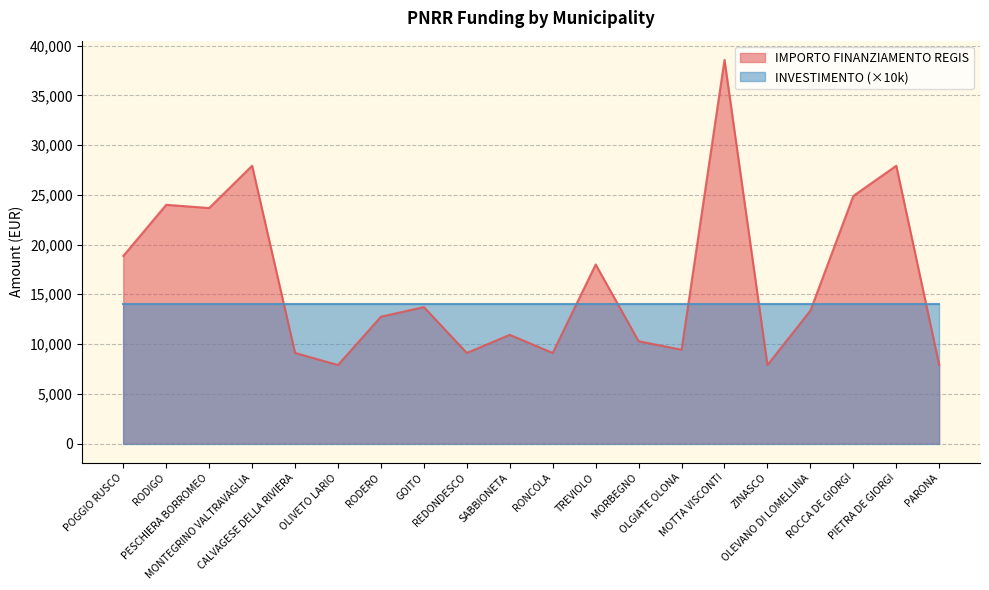

The chart shows a value of 27922 at MONTEGRINO VALTRAVAGLIA. True or false?

True